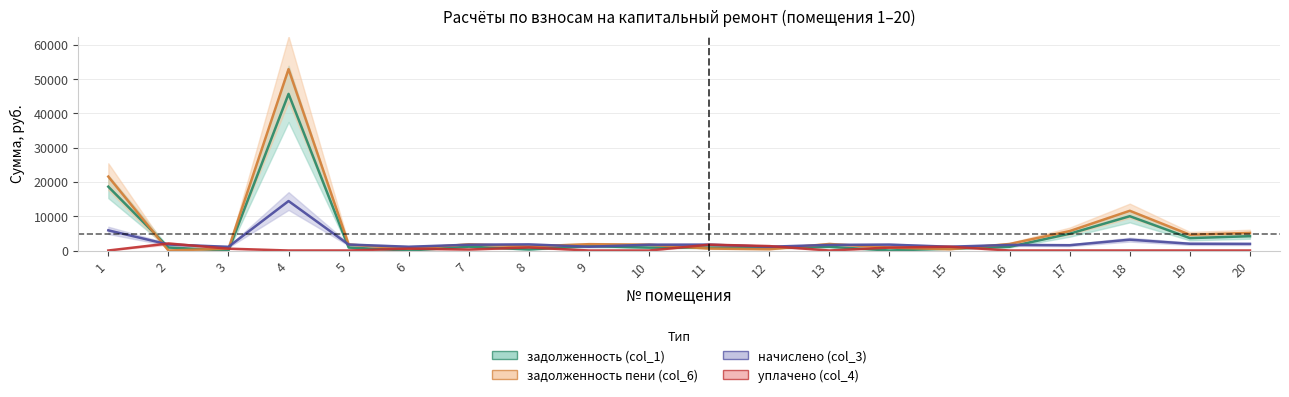

At which category does the chart reach its minimum across all series?

3